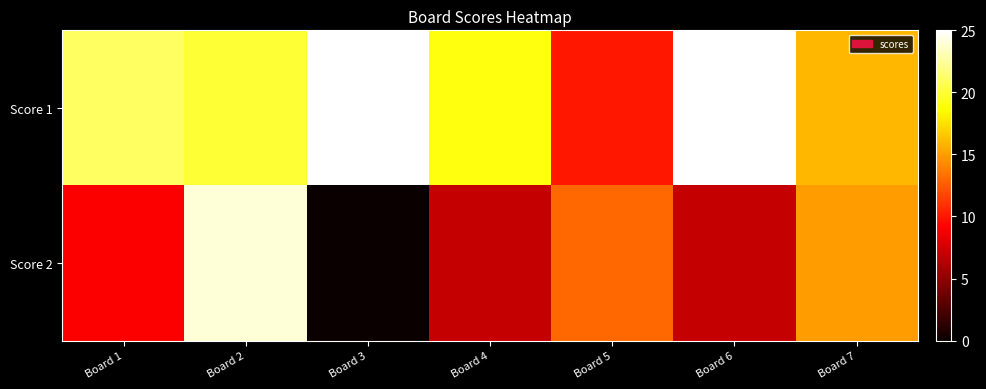

At how many categories does at least one series exceed 12?

7